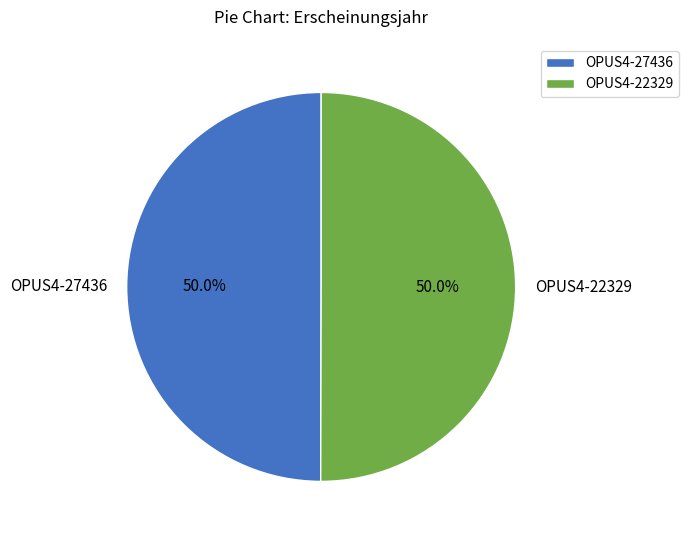

Do OPUS4-22329 and OPUS4-27436 together represent more than half of the pie?

Yes